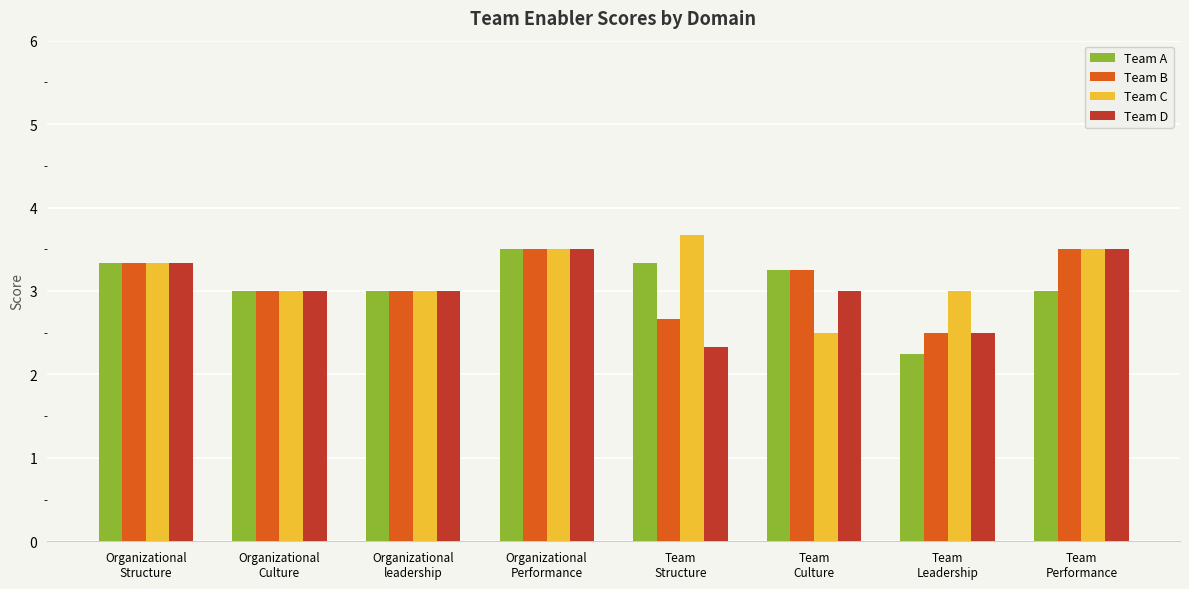

What is the label of the 2nd bar from the right?

Team
Leadership